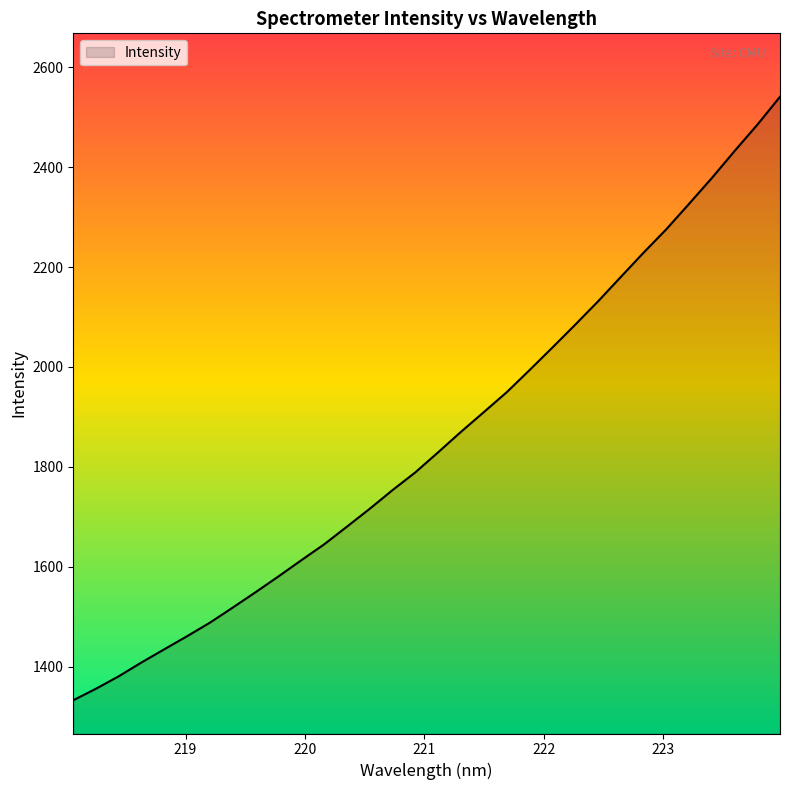

What is the difference between the maximum and minimum values?

1208.7